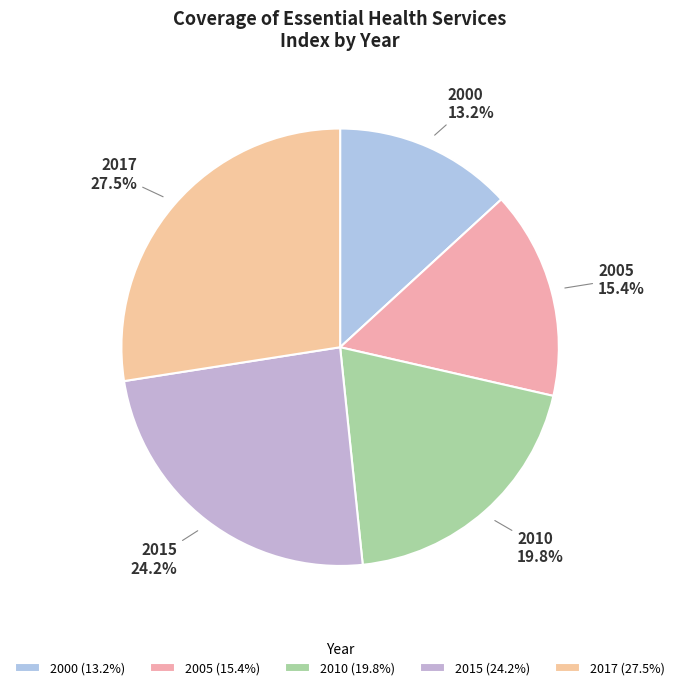

How many slices are in this pie chart?

5